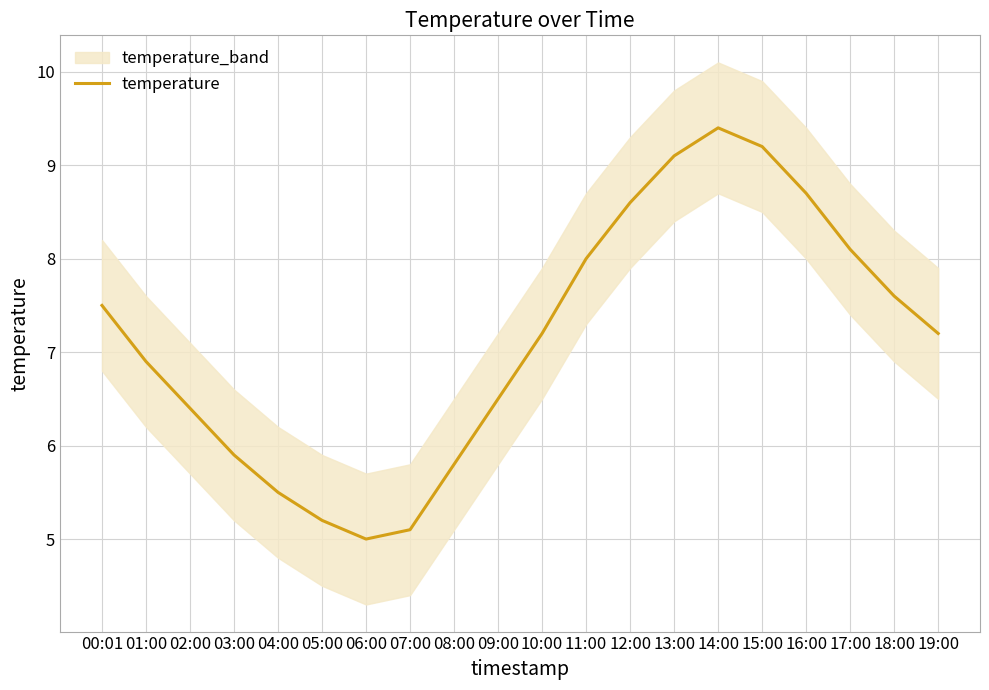

What is the value of the 3rd point from the left?

6.4